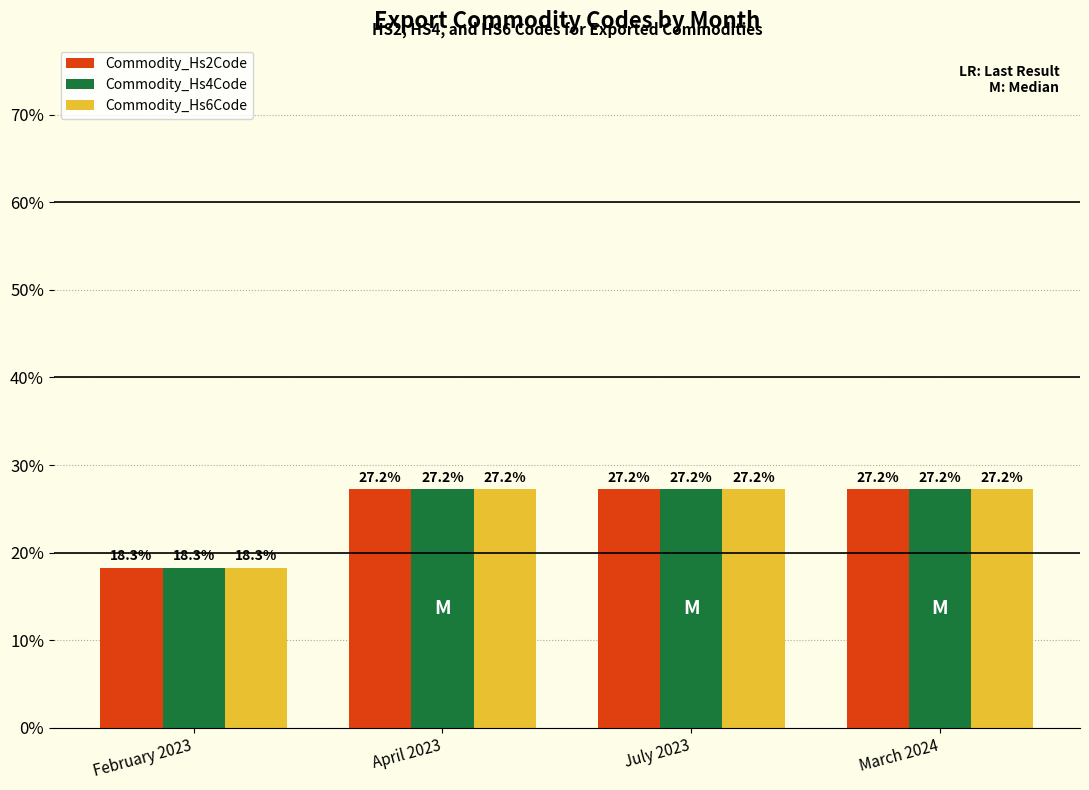

What is the total value across all series at April 2023?

81.7